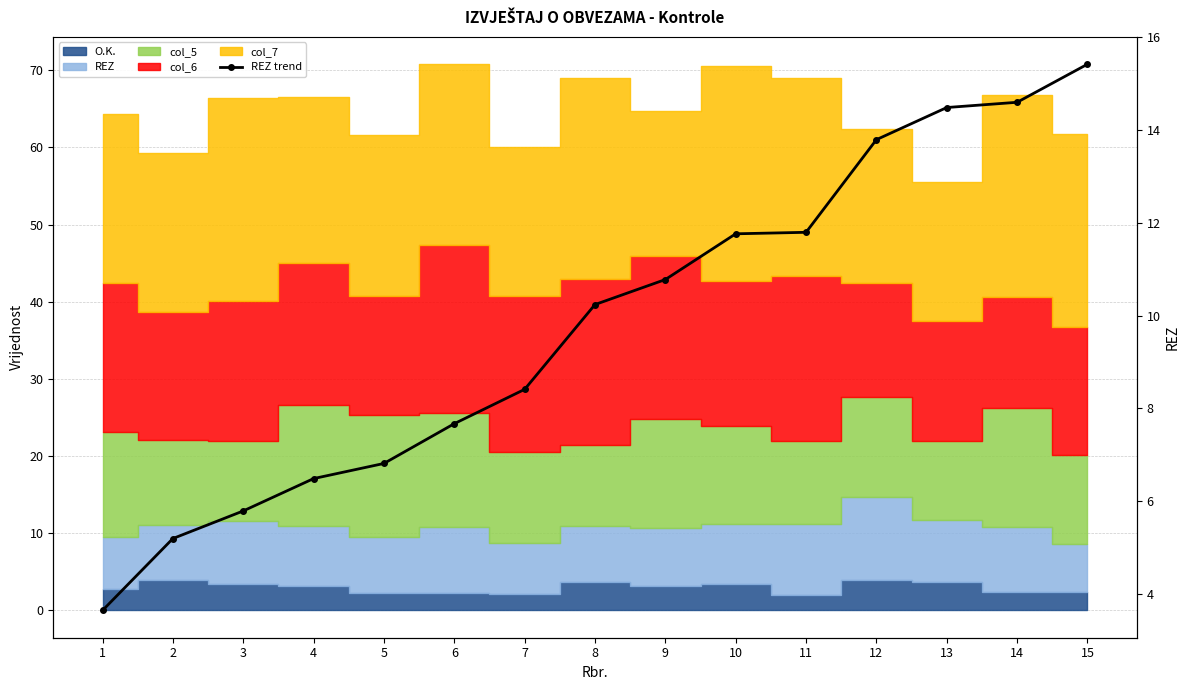

What is the ratio of the value at 13 to the value at 3?

2.5